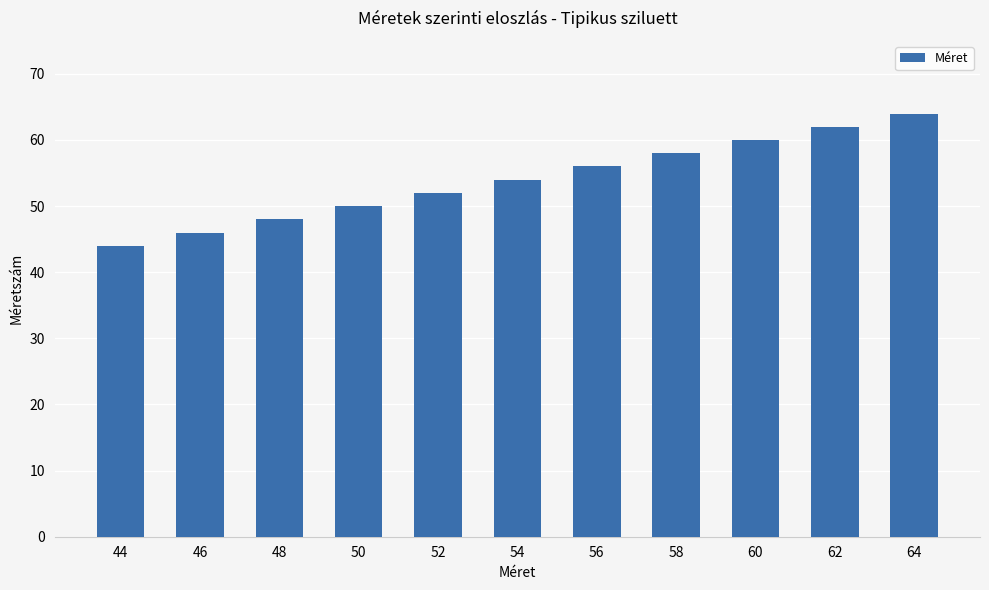

List the labels in order of value, smallest first.

44, 46, 48, 50, 52, 54, 56, 58, 60, 62, 64